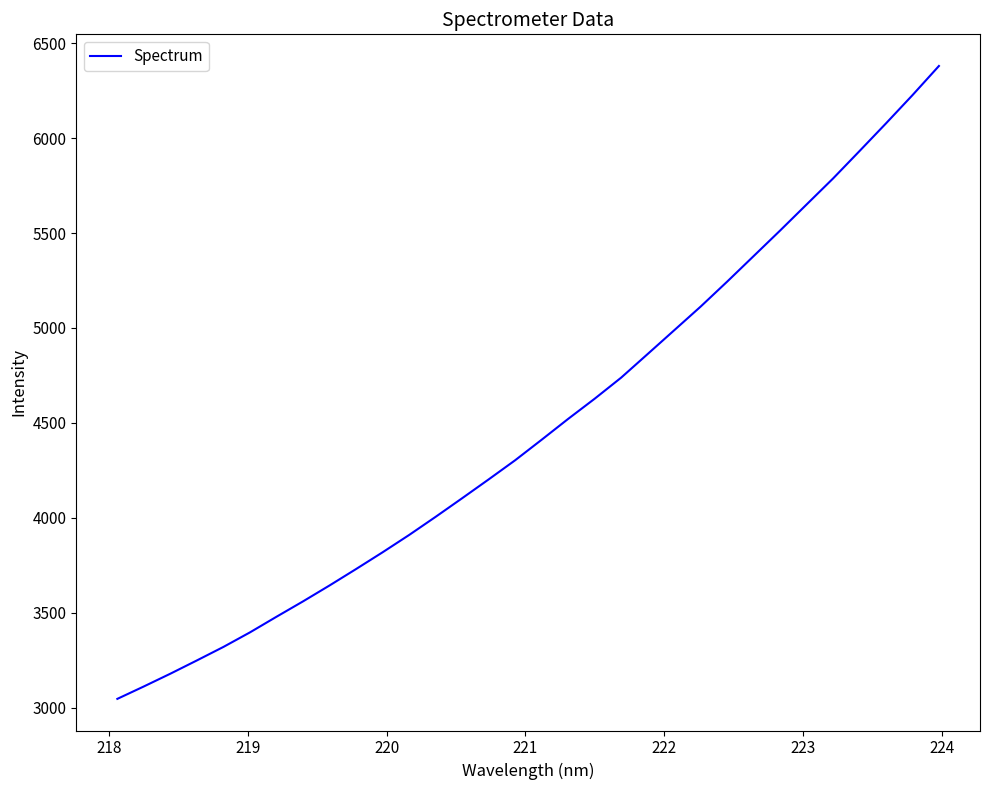

What is the greatest value displayed?

6379.5